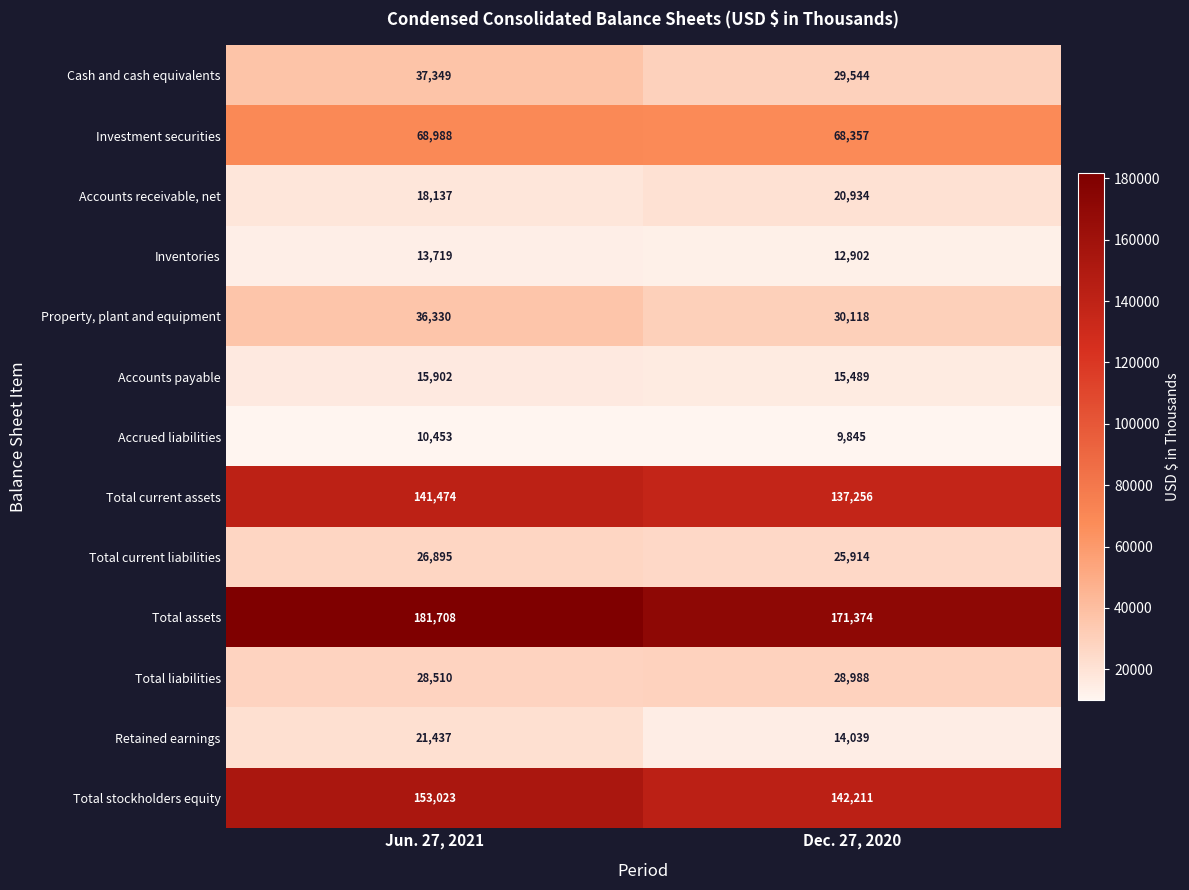

What is the sum of all Accounts payable values?

31391